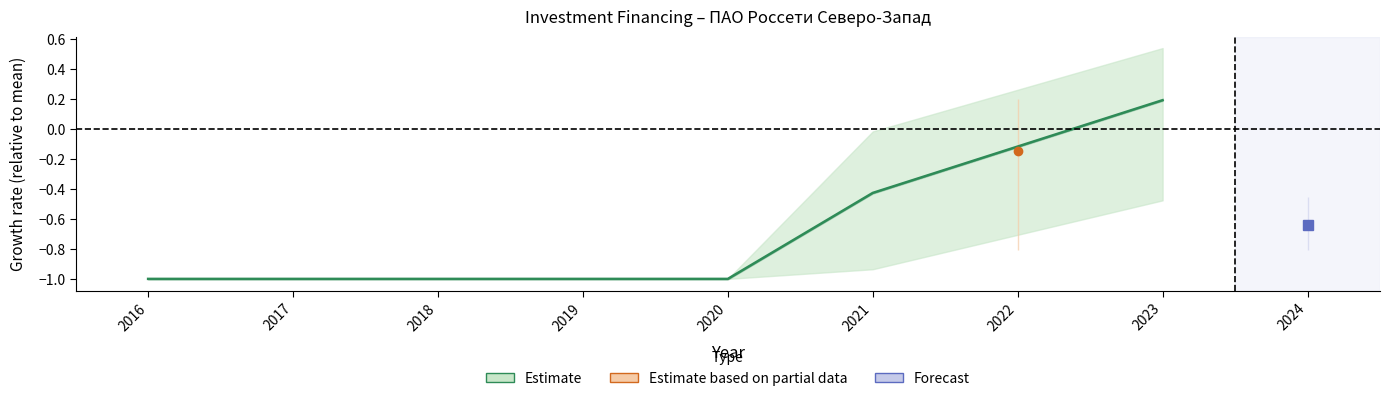

Between 2020 and 2023, which is larger?

2023